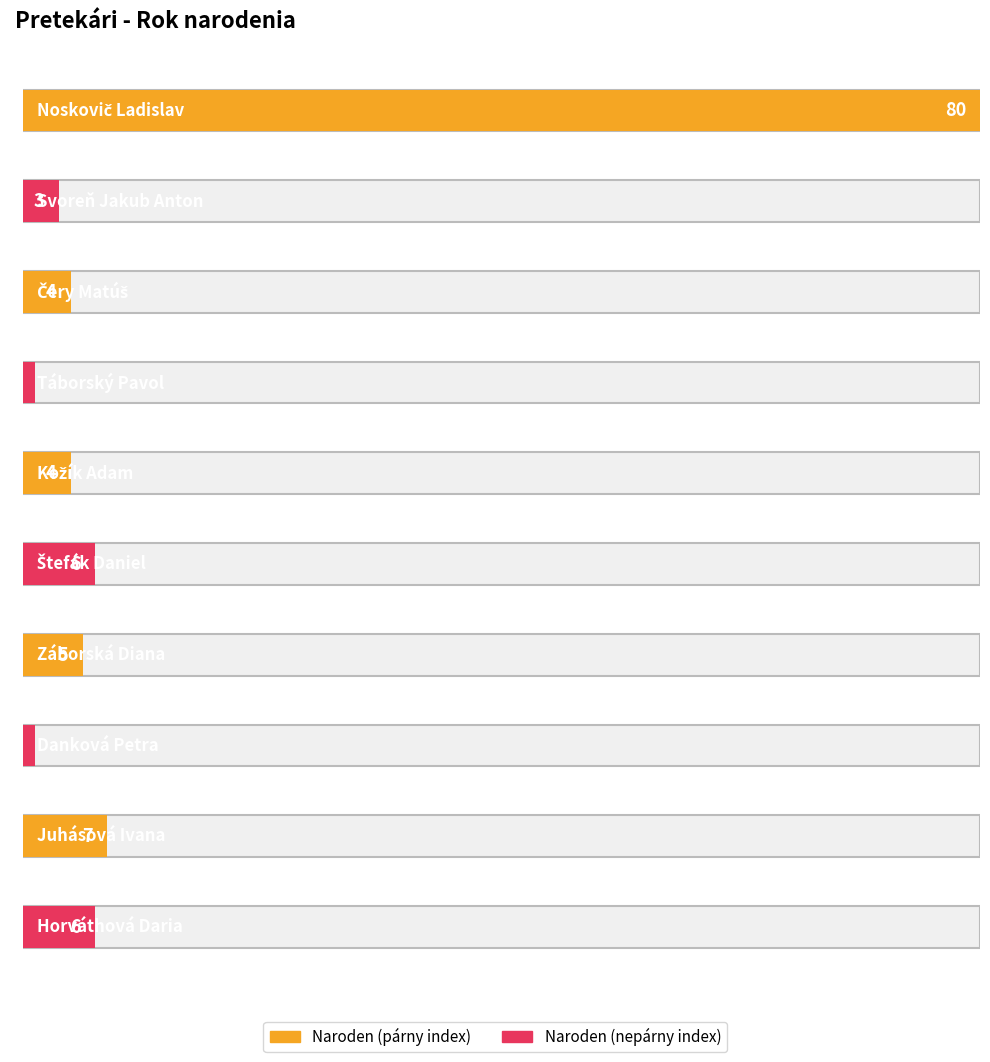

List the labels in order of value, largest first.

Noskovič Ladislav, Juhásová Ivana, Štefák Daniel, Horváthová Daria, Záborská Diana, Čery Matúš, Kožík Adam, Svoreň Jakub Anton, Táborský Pavol, Danková Petra